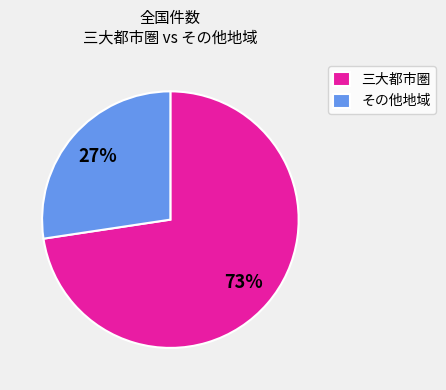

To the nearest percent, what portion does その他地域 represent?

27%